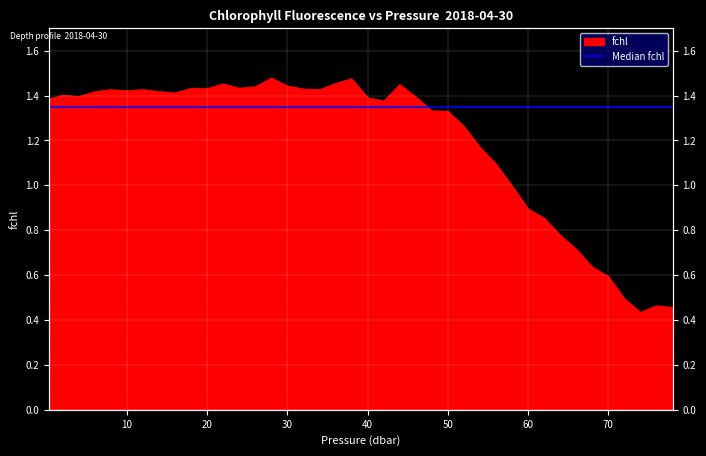

What is the label of the 25th point from the right?

30.0